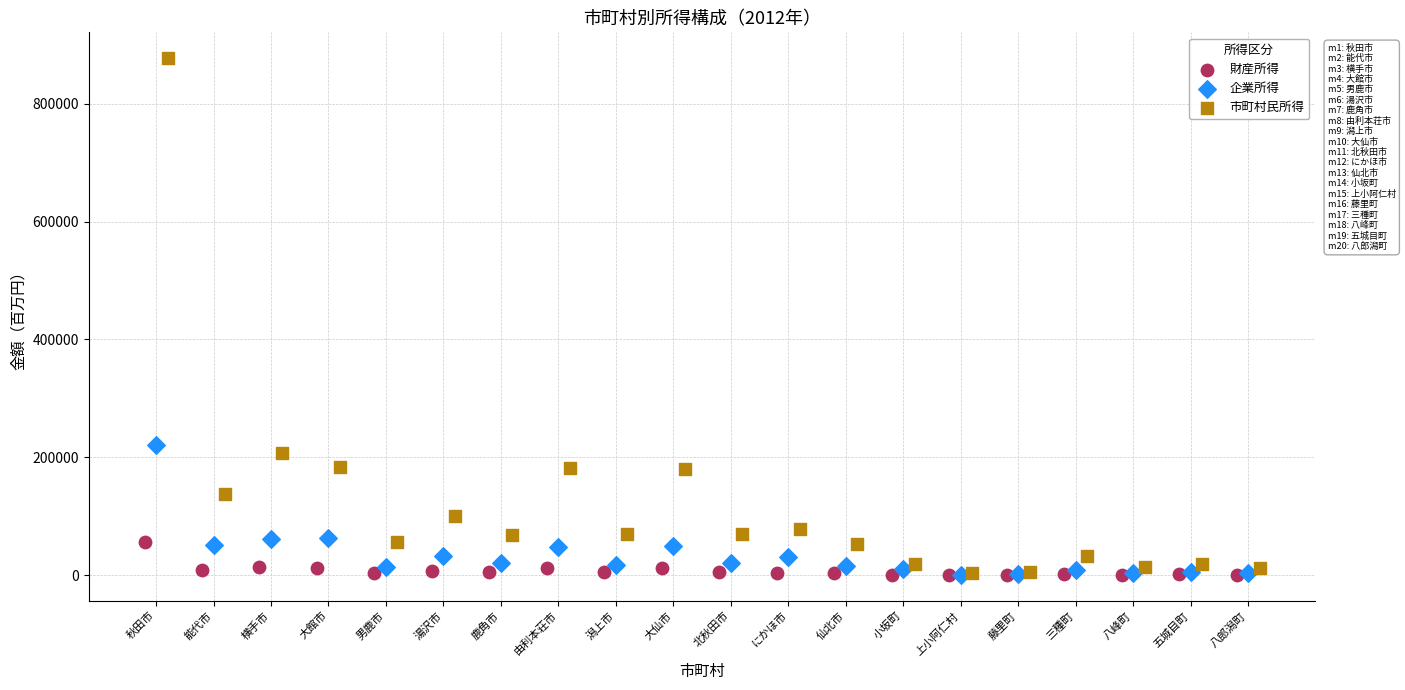

Which series has the widest spread of Y values?

市町村民所得